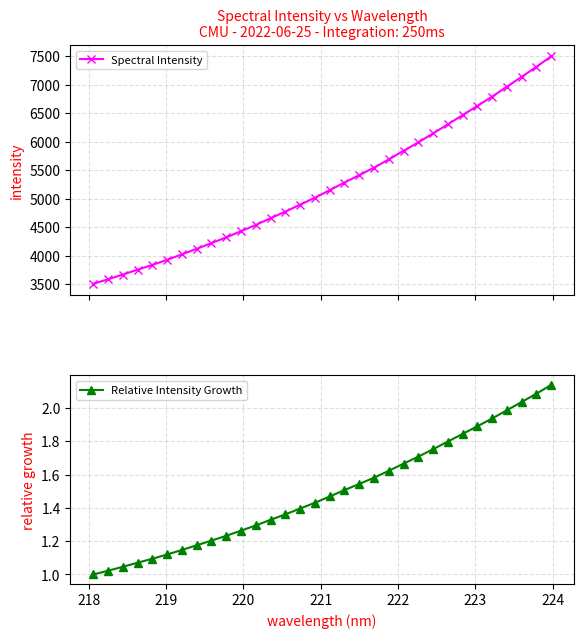

Reading left to right, list all the values displayed in this chart.

Spectral Intensity: 3504.8	3584.0	3666.7	3753.1	3836.1	3926.0	4021.4	4119.7	4219.2	4319.8	4429.1	4537.8	4657.0	4771.6	4894.2	5015.1	5147.5	5282.5	5411.0	5543.2	5688.1	5838.2	5986.3	6143.4	6303.9	6465.3	6625.8	6790.1	6963.1	7136.6	7312.4	7496.5
Relative Intensity Growth: 1.0	1.0	1.0	1.1	1.1	1.1	1.1	1.2	1.2	1.2	1.3	1.3	1.3	1.4	1.4	1.4	1.5	1.5	1.5	1.6	1.6	1.7	1.7	1.8	1.8	1.8	1.9	1.9	2.0	2.0	2.1	2.1